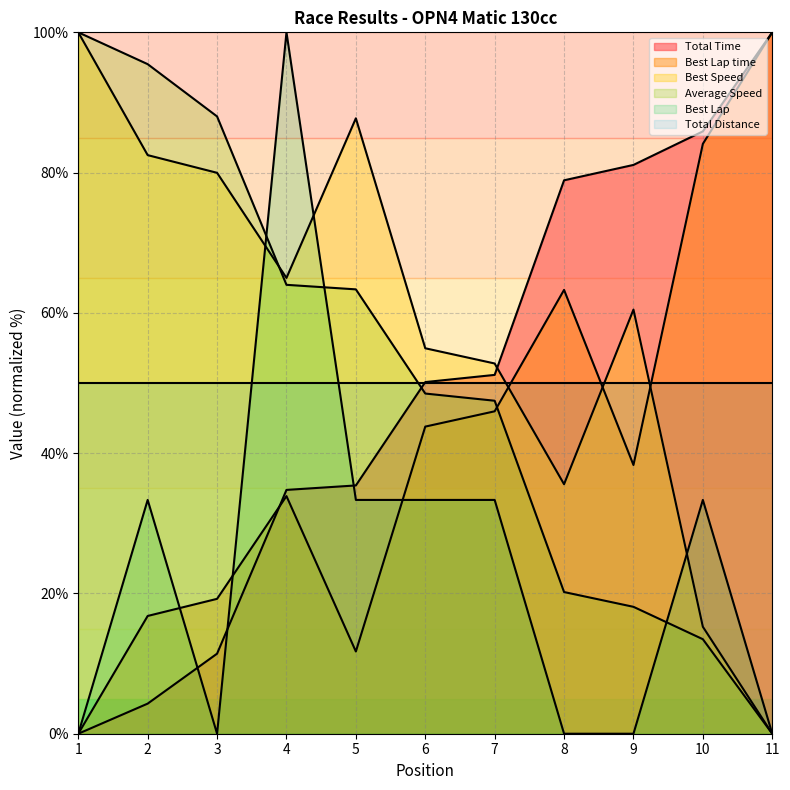

Between 11 and 2, which is larger?

11